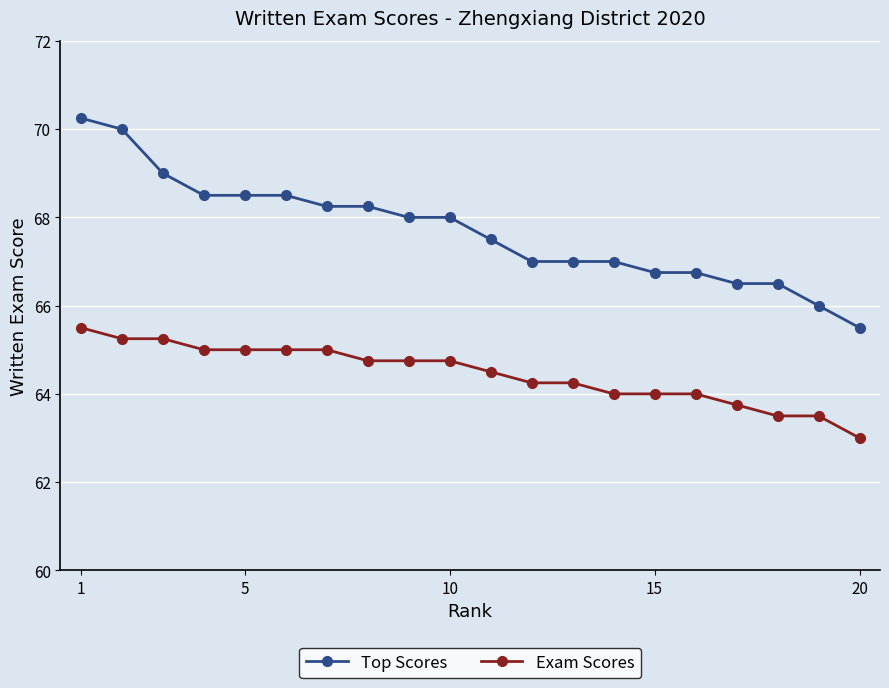

List the series in order of their overall mean, lowest first.

Exam Scores, Top Scores